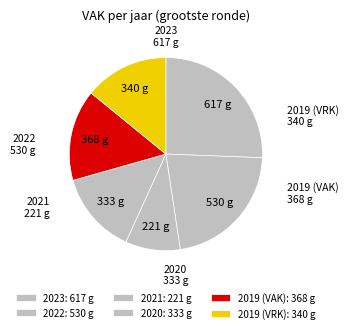

Count the number of slices in the pie.

6